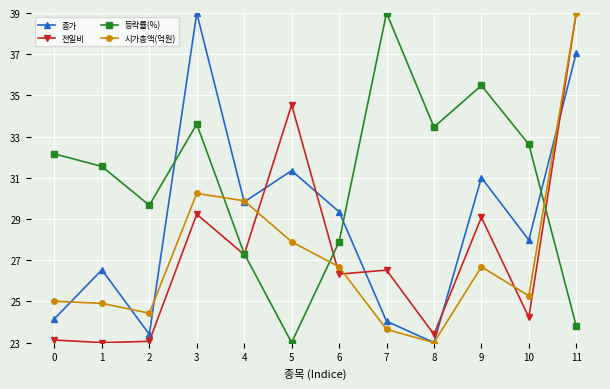

How many interior local valleys does the 등락률(%) series have?

3